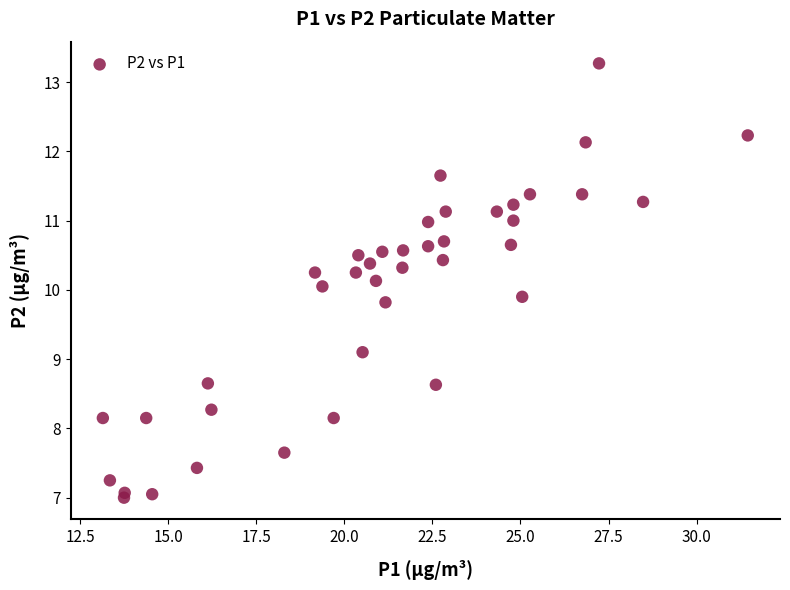

What is the range of Y values (max minus min)?

6.3